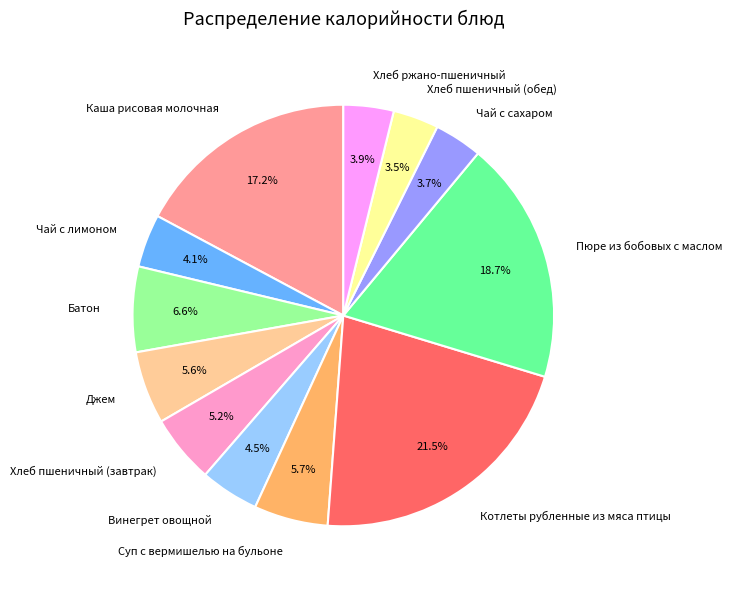

Which slice is the largest?

Котлеты рубленные из мяса птицы